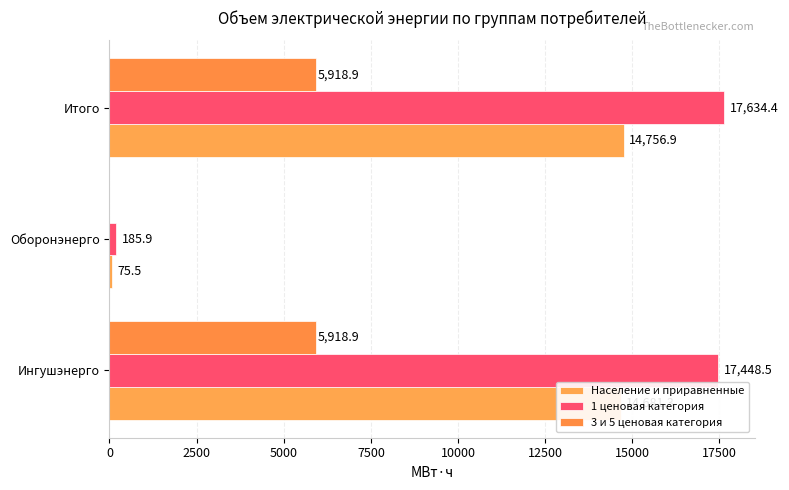

How many categories are shown in the chart?

3